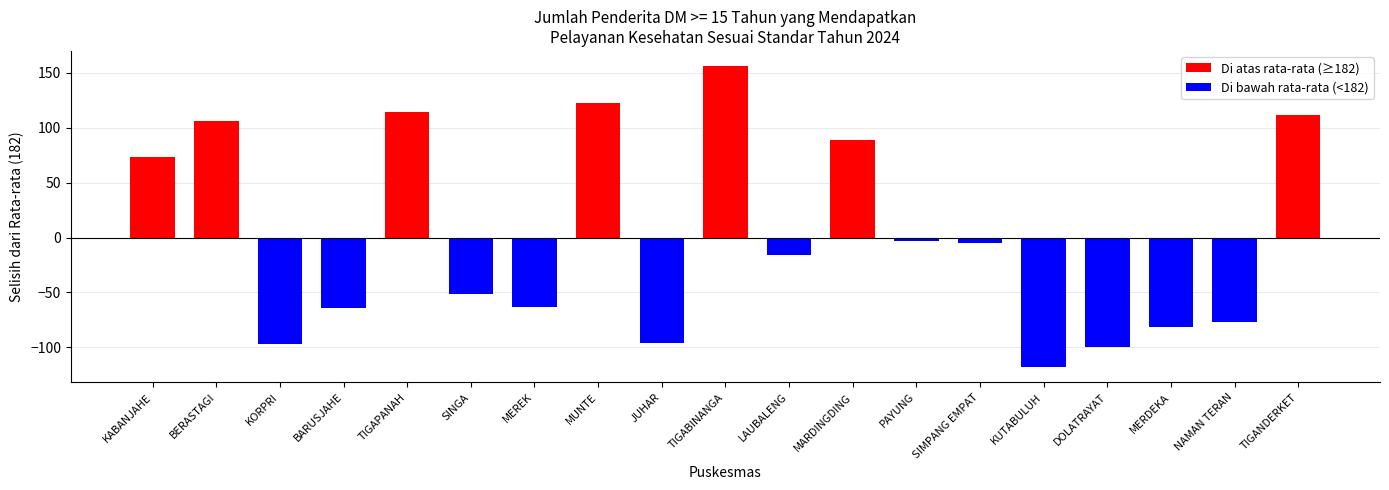

What value does the data have at KORPRI?

-97